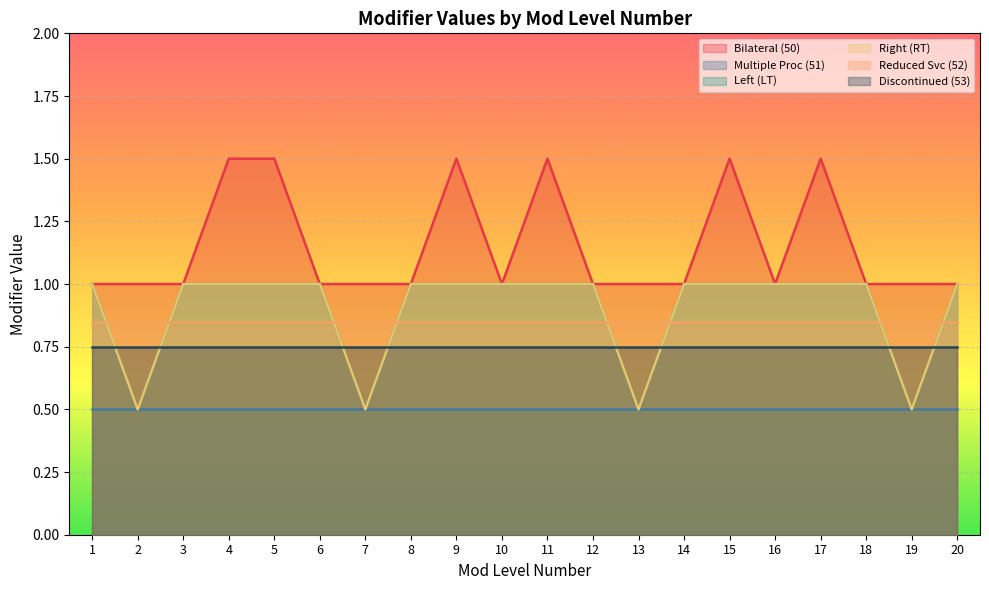

What is the maximum value shown in the chart?

1.5